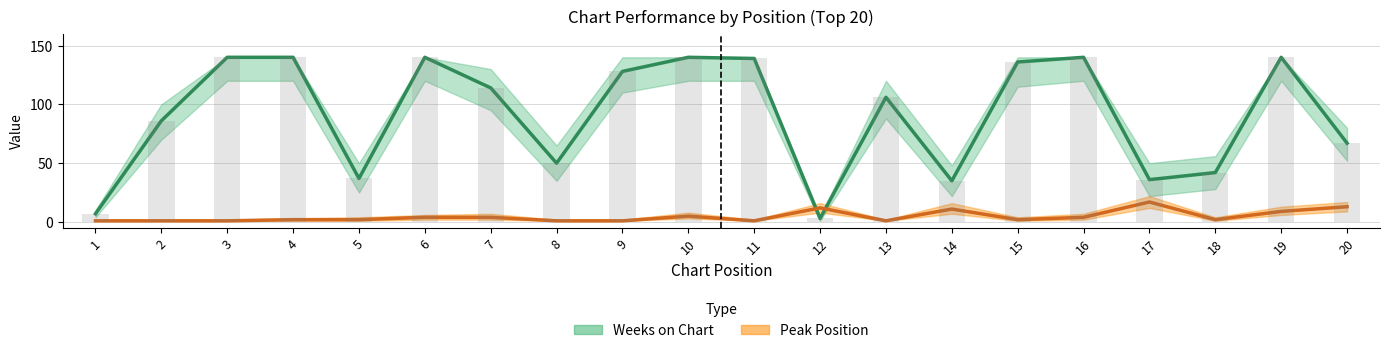

What is the value of the Peak Position bar at the 14th from the left?

11